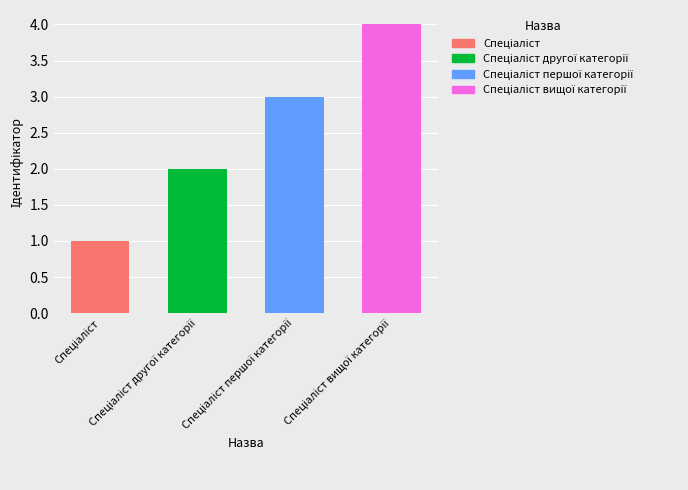

What is the maximum value shown in the chart?

4